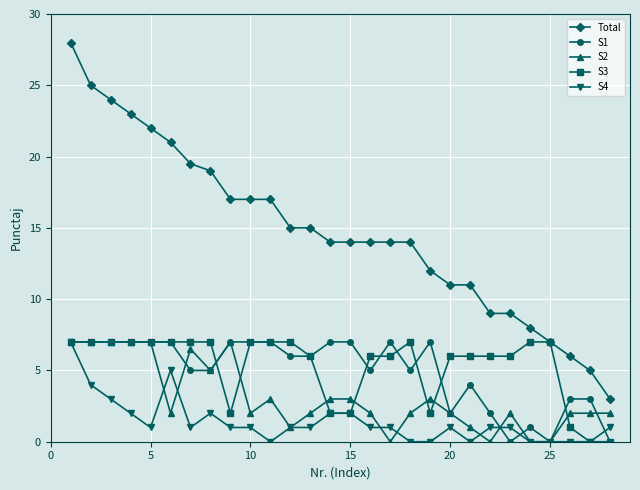

True or false: S2 has more than 0 interior local peaks.

True